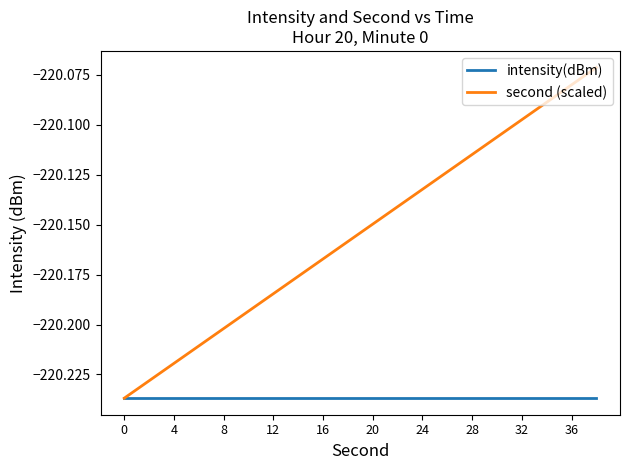

Rank the series by their average value, from lowest to highest.

intensity(dBm), second (scaled)